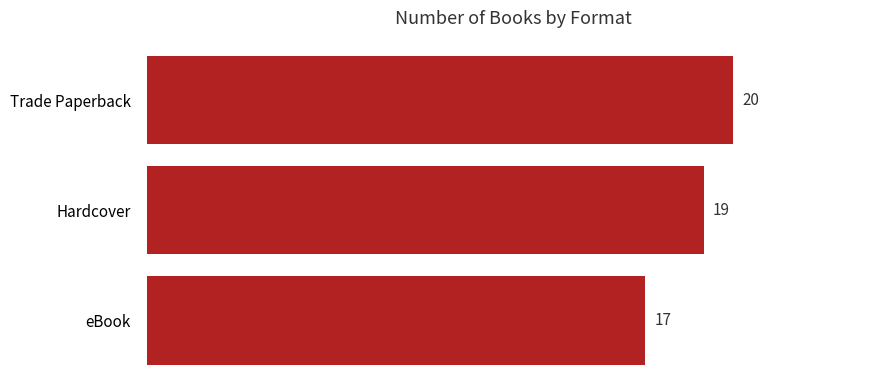

Count the values in the range 17 to 20.

3